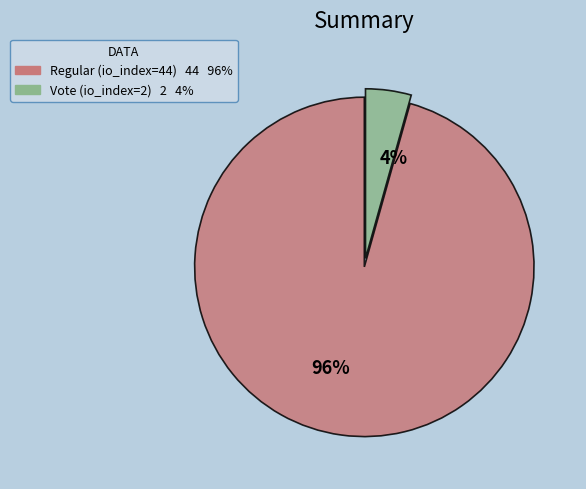

What is the largest slice in the pie chart?

96%